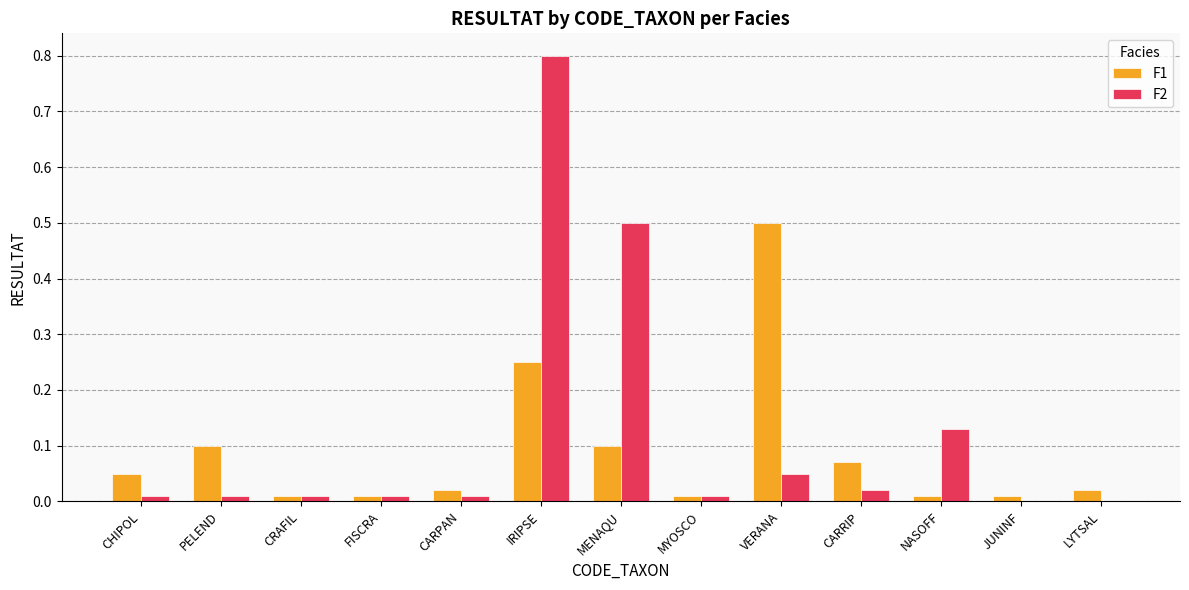

Is the value of F1 at VERANA greater than the value of F2 at MYOSCO?

Yes